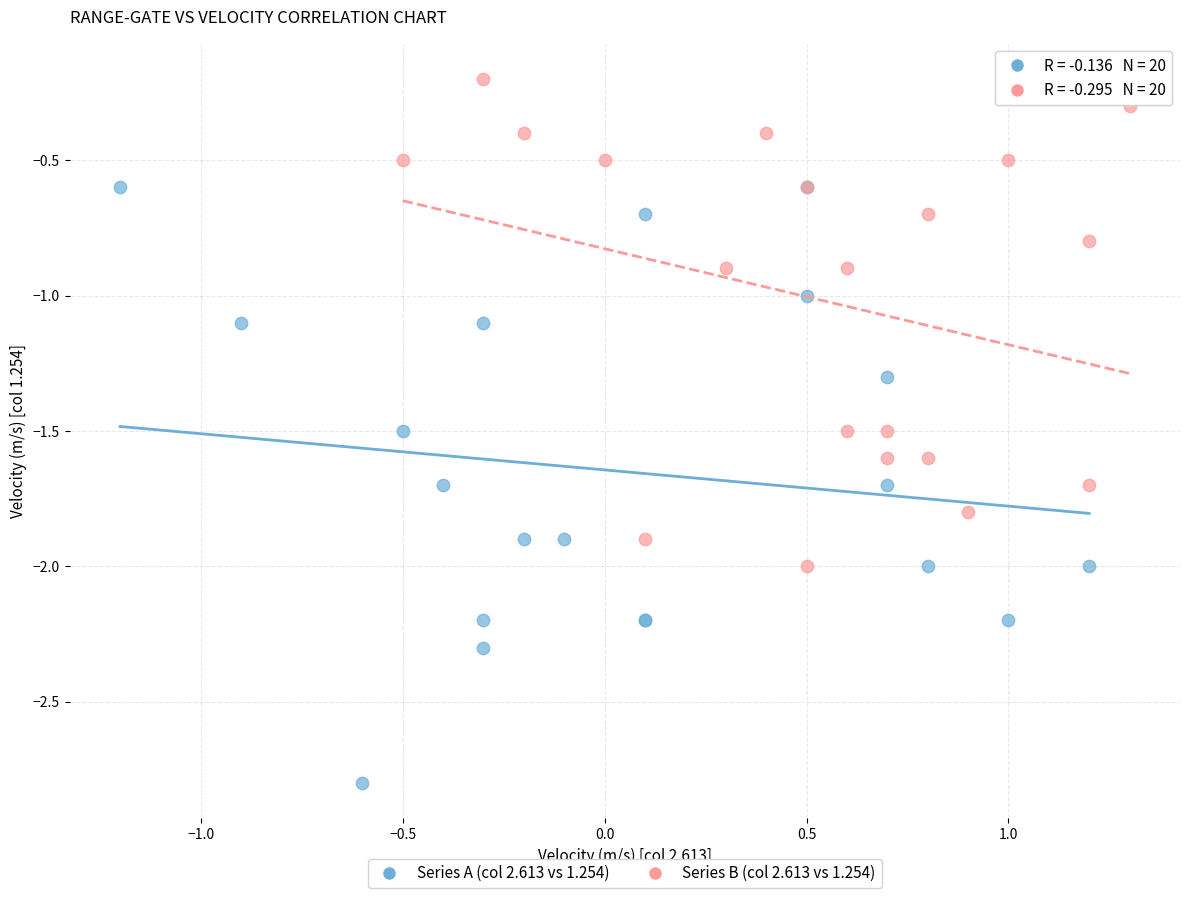

Which series has the largest Y range (max minus min)?

Series A (col 2.613 vs 1.254)